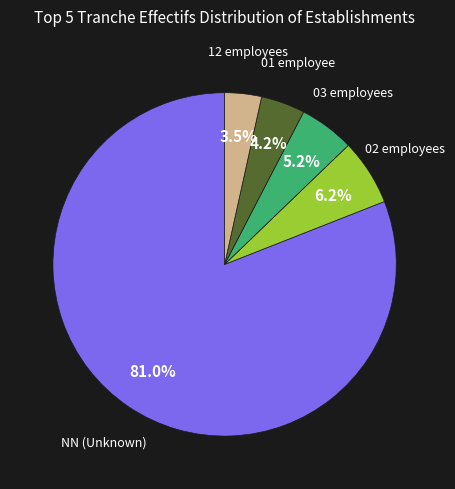

Is the sum of 02 and 01 greater than half?

No